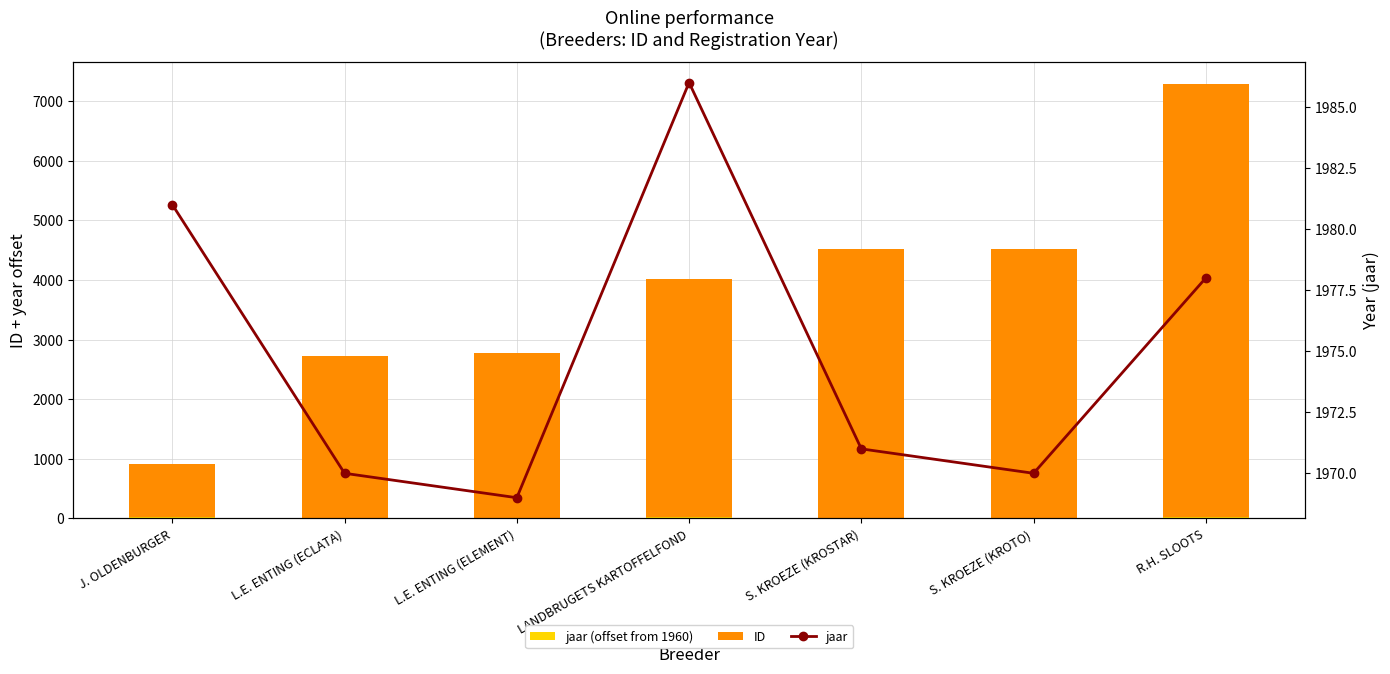

The value of jaar at J. OLDENBURGER is 1981. True or false?

True